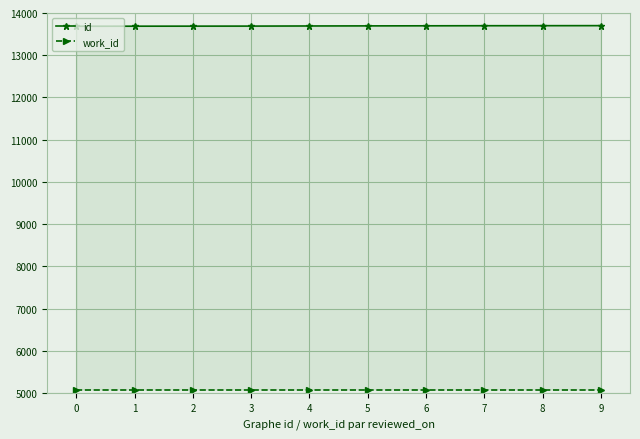

What is the approximate value of id at 1, to the nearest 5?

13690